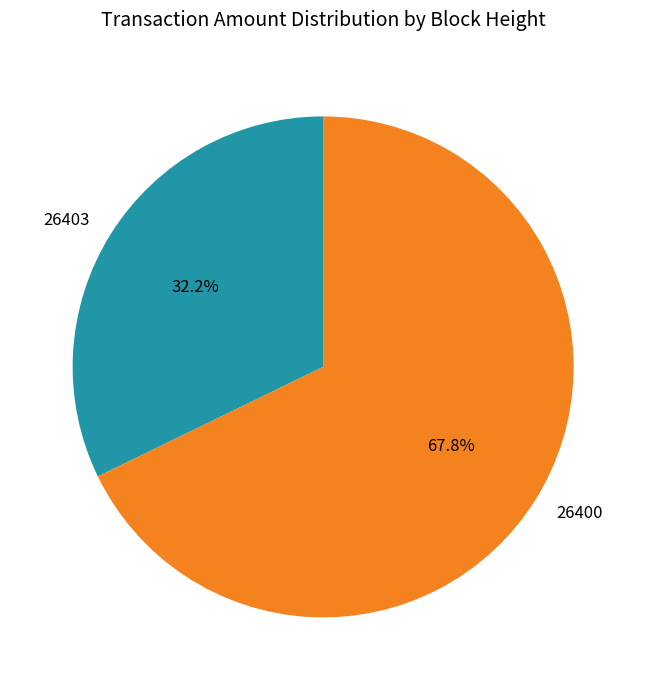

Is it true that 26403 is 8% of the pie?

False